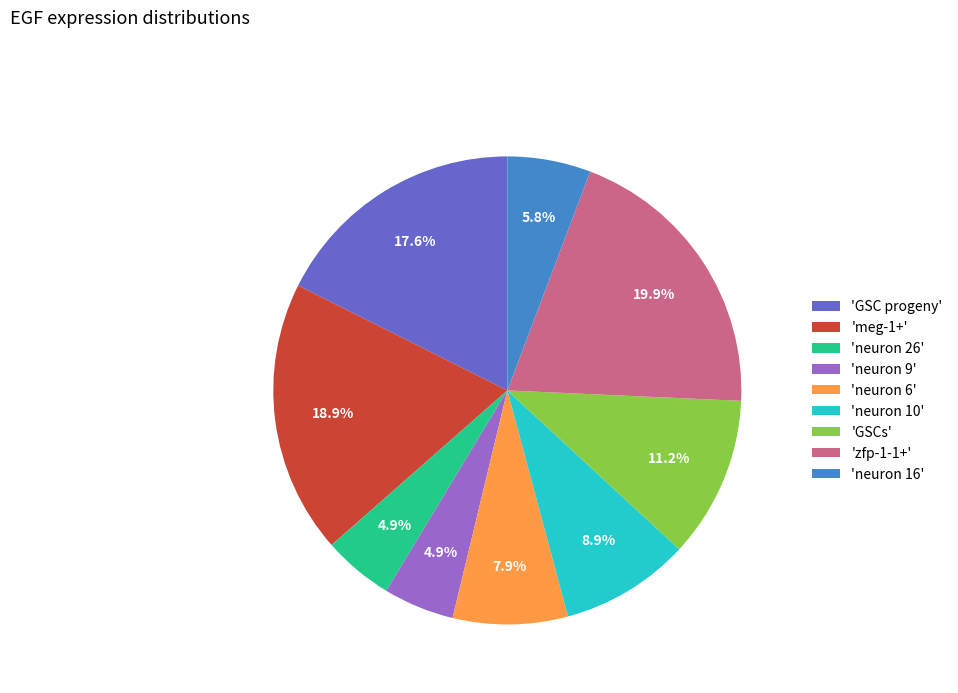

Is there any slice that represents more than half of the pie?

No